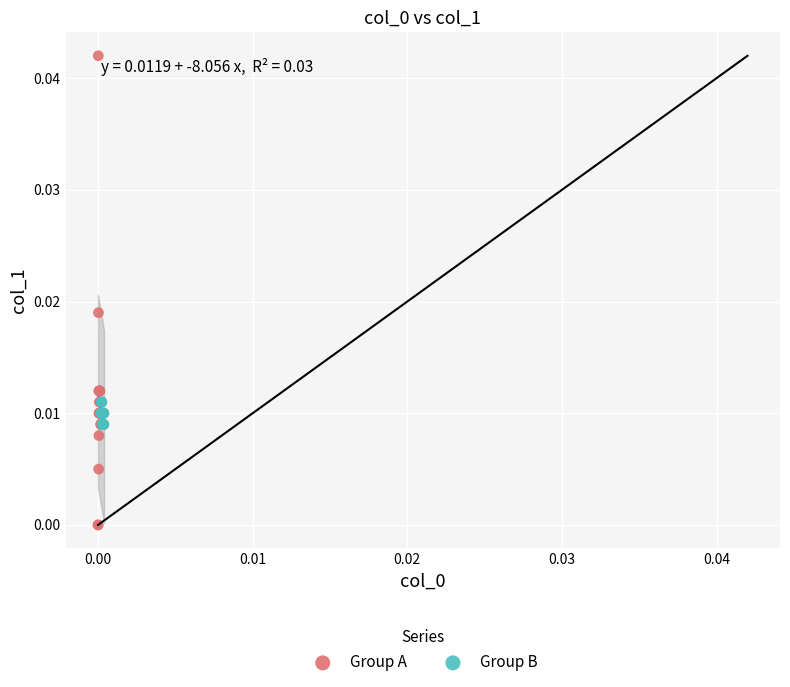

Which series contains the highest Y value?

Group A